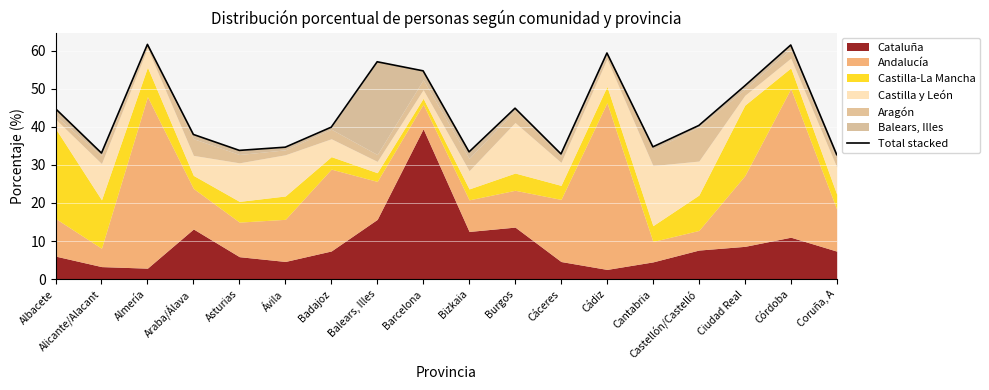

What is the change in value from Asturias to Coruña, A?

-1.1